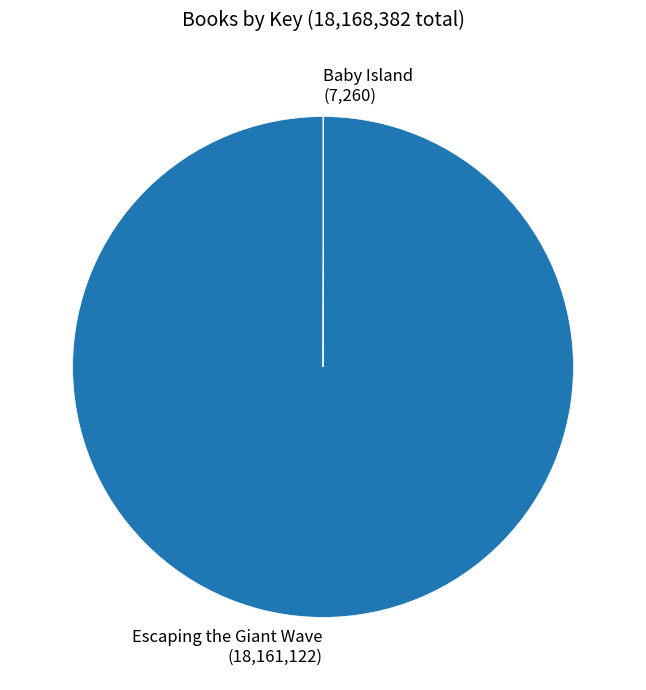

Is there a majority slice in this chart?

Yes